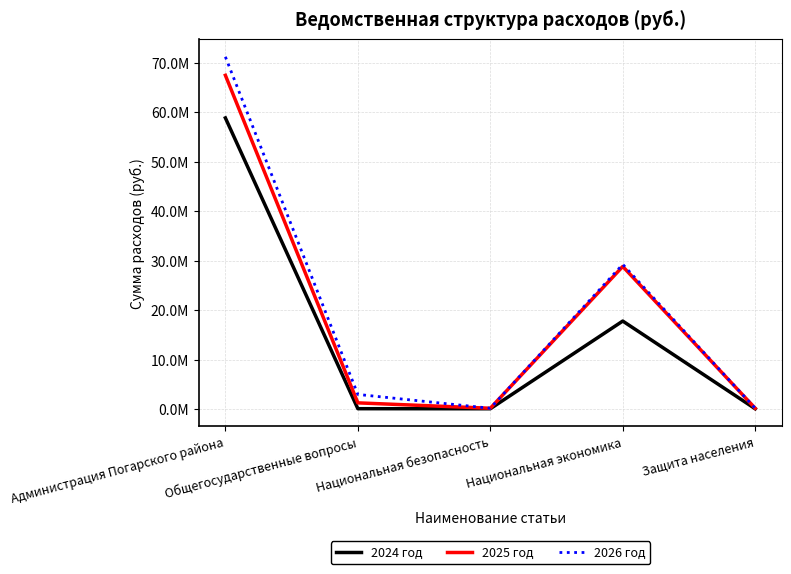

What is the difference between the maximum and minimum values in the 2026 год series?

70986526.9